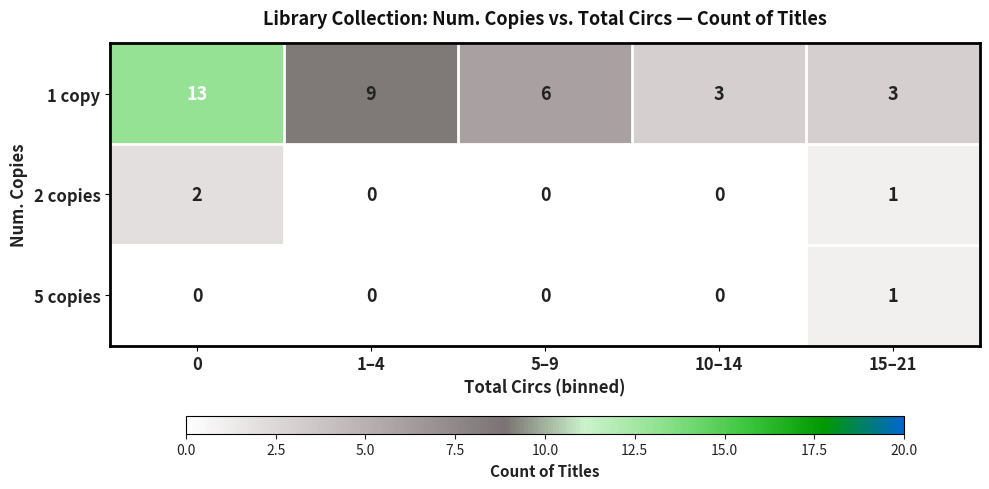

What is the sum of all 1 copy values?

34